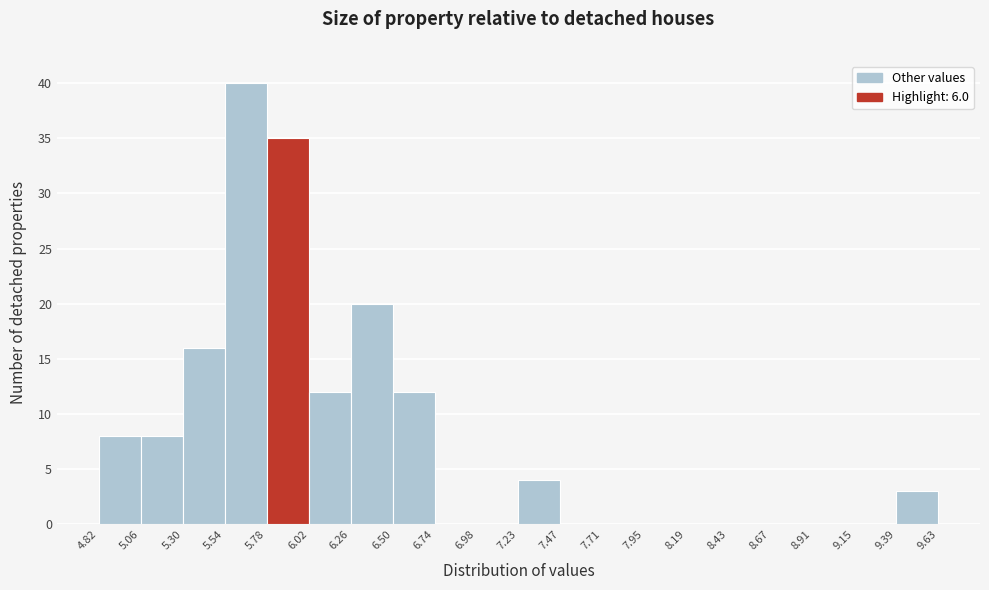

Reading left to right, list every bar in this chart as the range it spans on the x-axis followed by its height. The values are not printed on the chart, so give them approximately, as read against the axis.

4.82 to 5.06: 8
5.06 to 5.30: 8
5.30 to 5.54: 16
5.54 to 5.78: 40
5.78 to 6.02: 35
6.02 to 6.26: 12
6.26 to 6.50: 20
6.50 to 6.74: 12
6.74 to 6.98: 0
6.98 to 7.23: 0
7.23 to 7.47: 4
7.47 to 7.71: 0
7.71 to 7.95: 0
7.95 to 8.19: 0
8.19 to 8.43: 0
8.43 to 8.67: 0
8.67 to 8.91: 0
8.91 to 9.15: 0
9.15 to 9.39: 0
9.39 to 9.63: 3